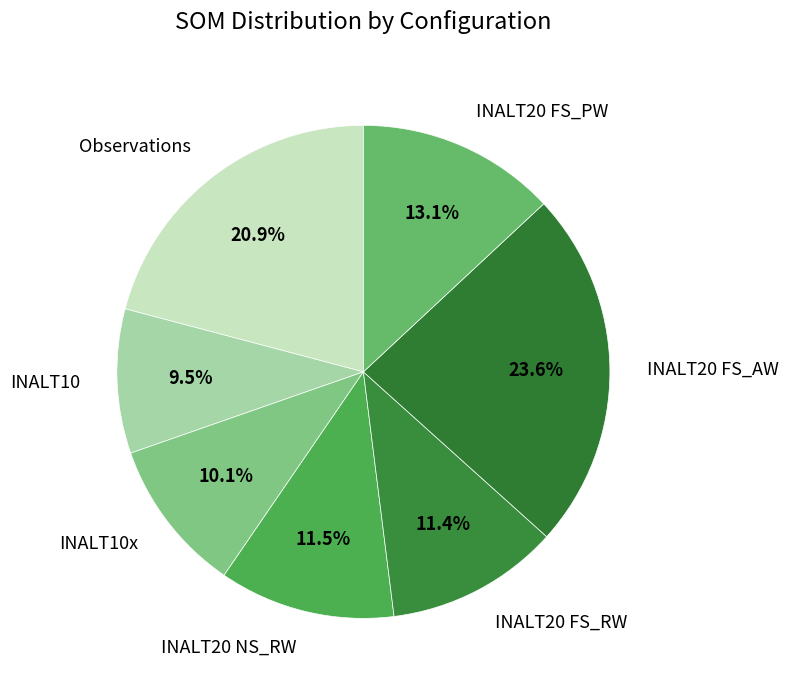

Does INALT20 NS_RW account for over 50% of the chart?

No